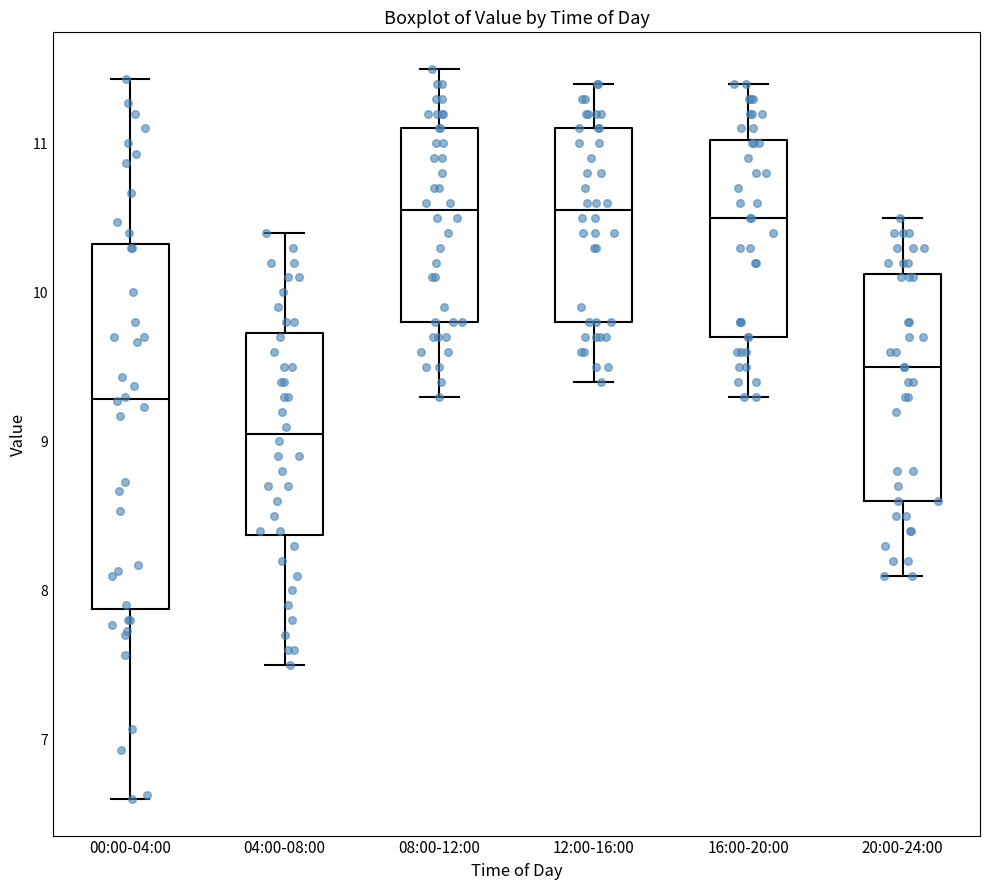

Which box is the tallest, from its lower edge to its upper edge?

00:00-04:00